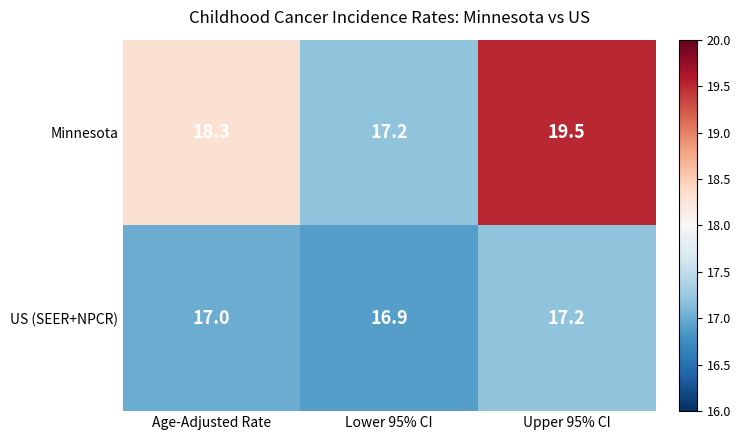

Rank the categories by US (SEER+NPCR) value from highest to lowest.

Upper 95% CI, Age-Adjusted Rate, Lower 95% CI